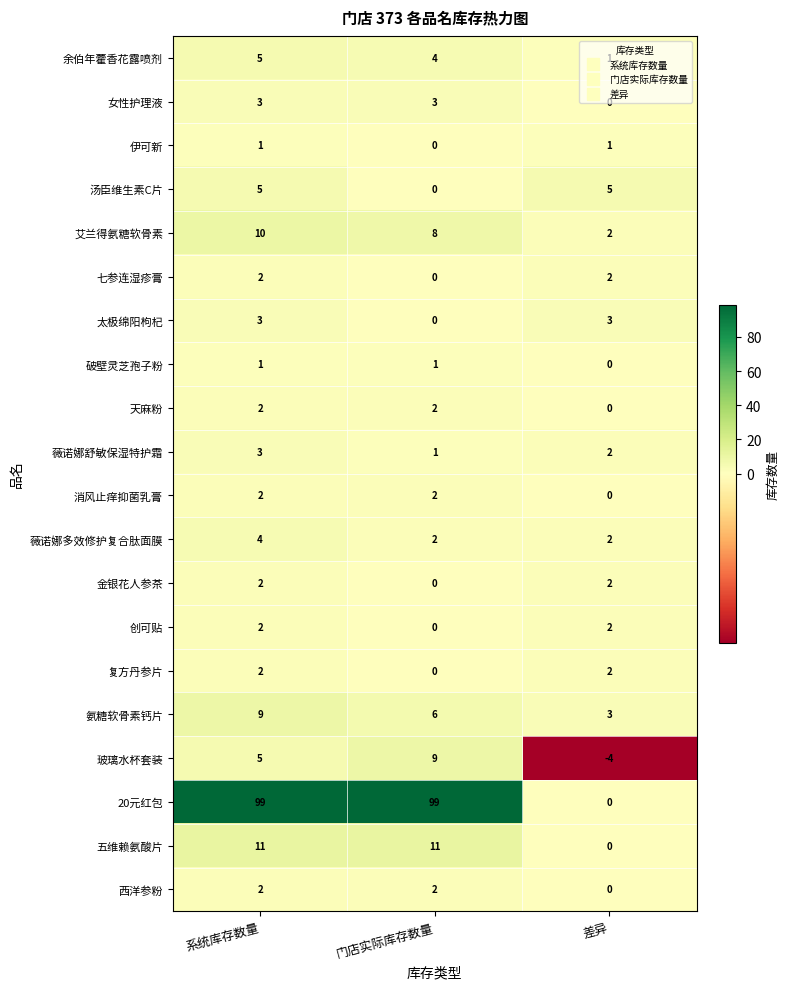

Count the 玻璃水杯套装 values in the range -4 to 9.

3